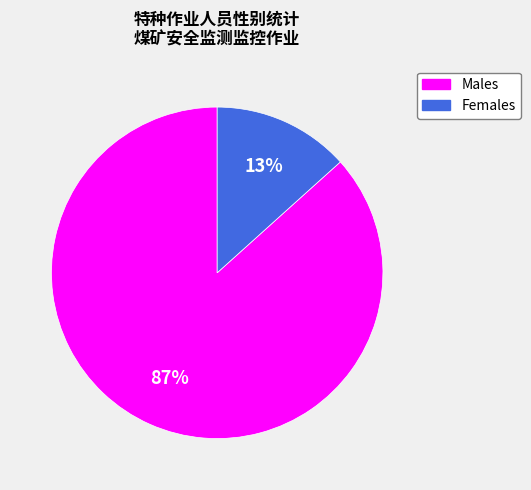

To the nearest percent, what is the average slice percentage?

50%